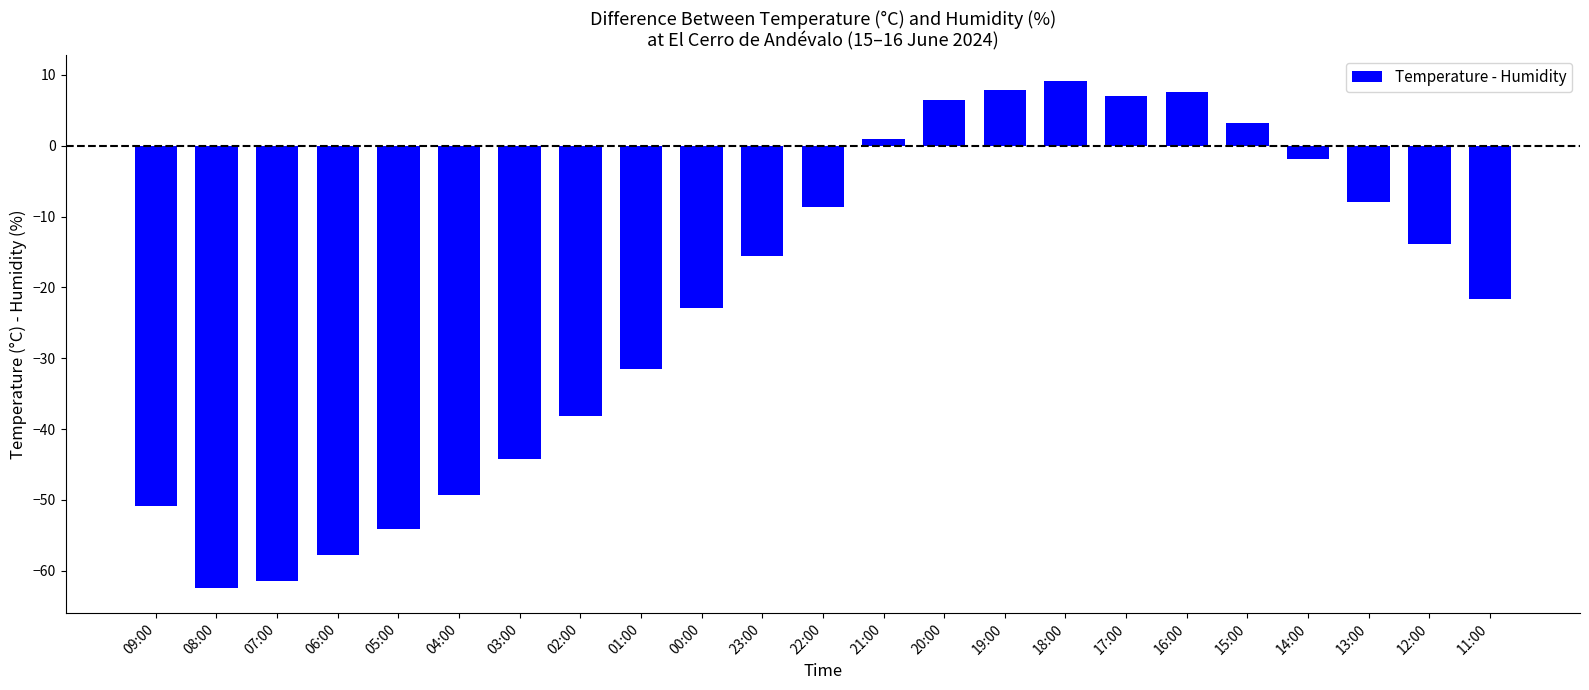

What is the label of the 15th bar from the left?

19:00